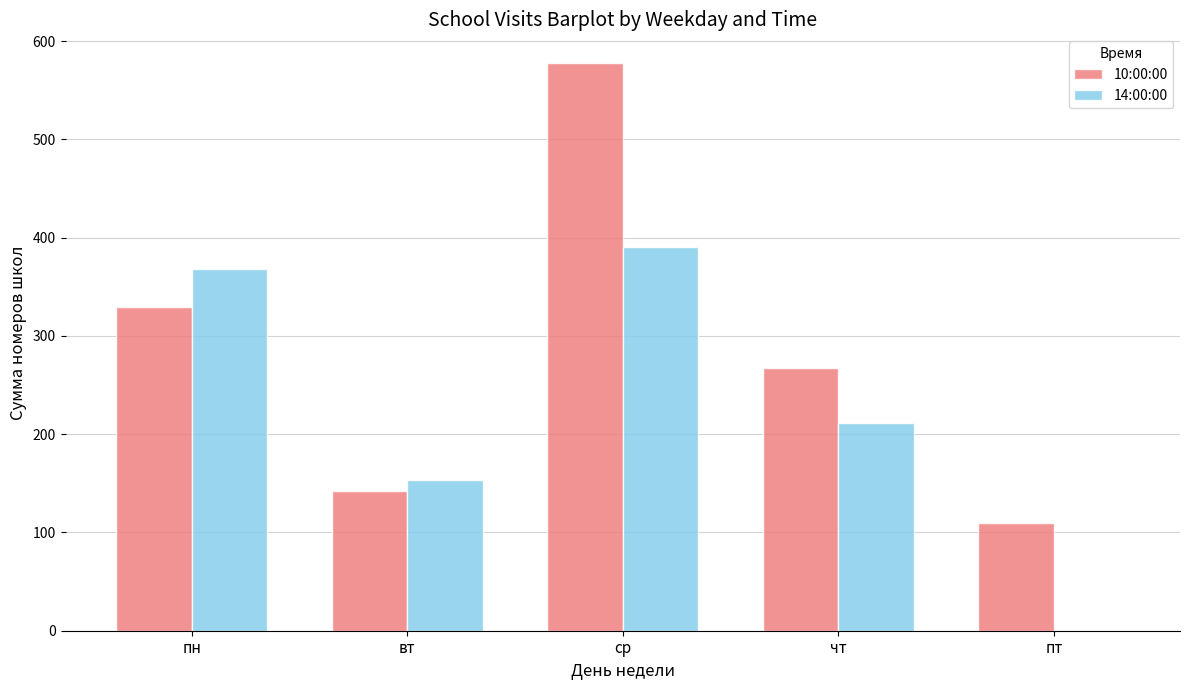

Reading right to left, what are all the values shown in this chart?

10:00:00: пт=110	чт=267	ср=578	вт=142	пн=329
14:00:00: пт=0	чт=211	ср=390	вт=153	пн=368